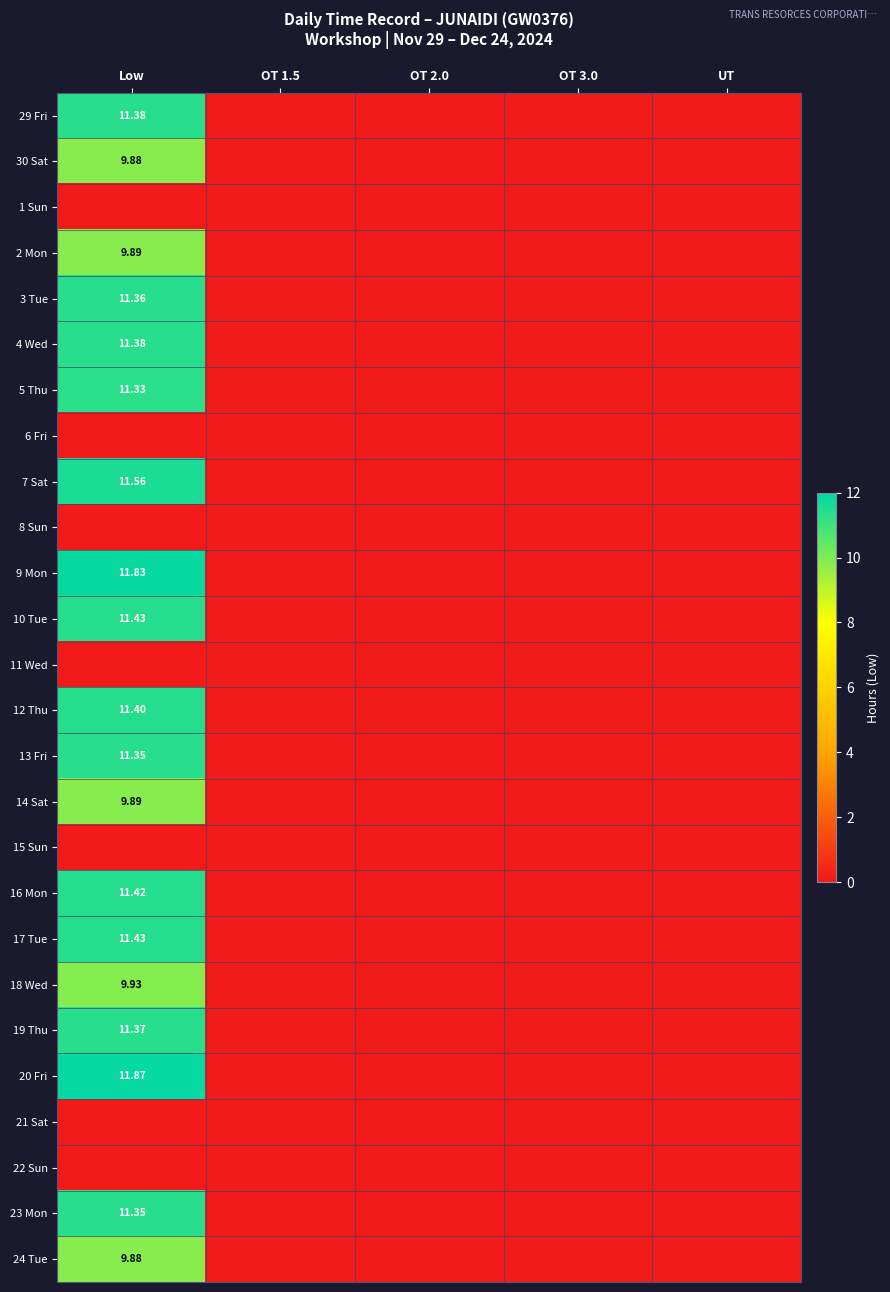

The value of 2 Mon at OT 1.5 is -6.2. True or false?

False